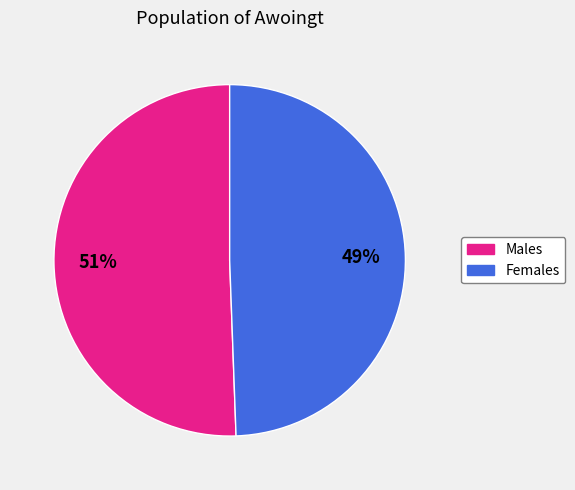

To the nearest percent, what is the average slice percentage?

50%